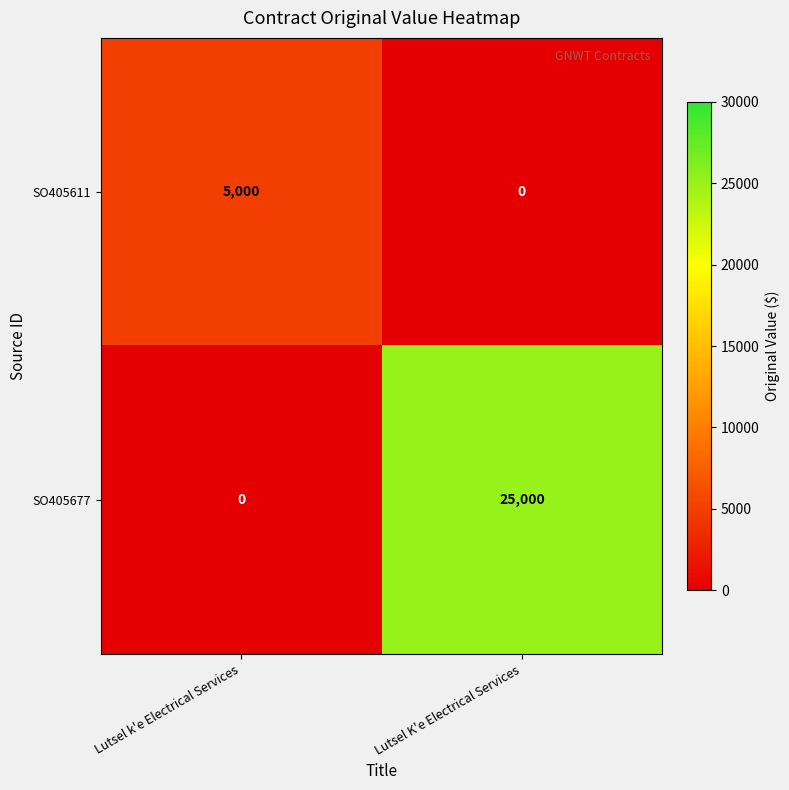

Reading left to right, what are all the values shown in this chart?

SO405611: 5000	0
SO405677: 0	25000